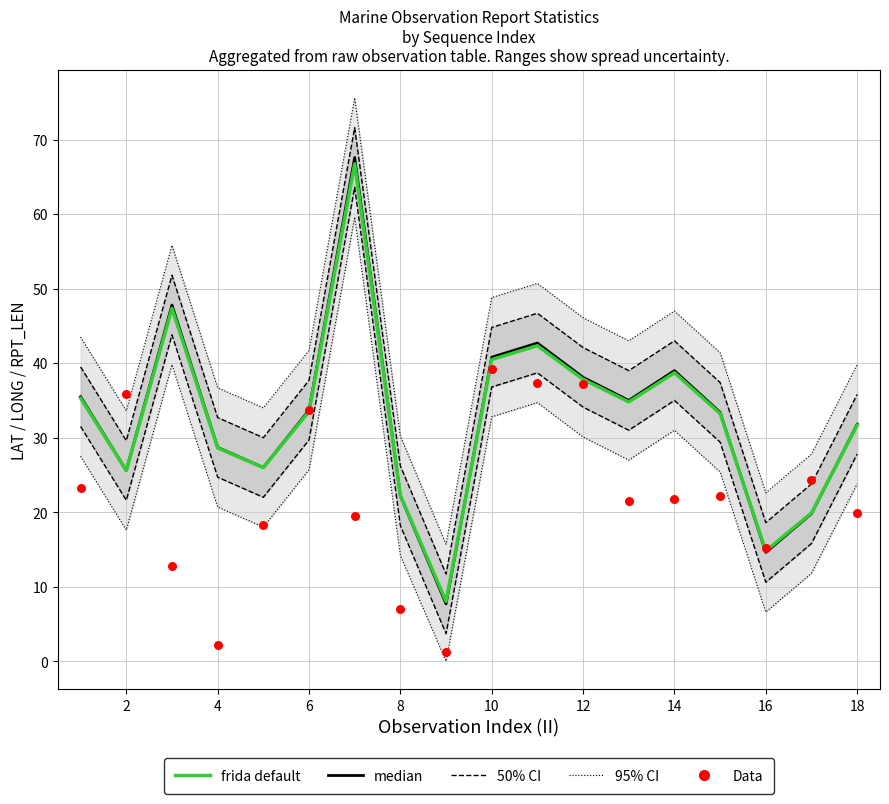

What are all the series names shown in the legend?

95% CI, 50% CI, median, frida default, Data